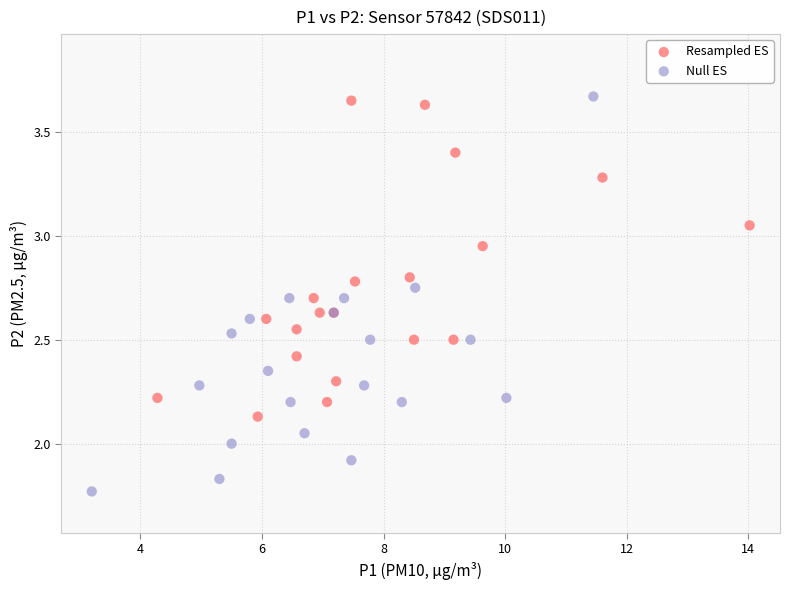

Which series has the largest Y range (max minus min)?

Null ES